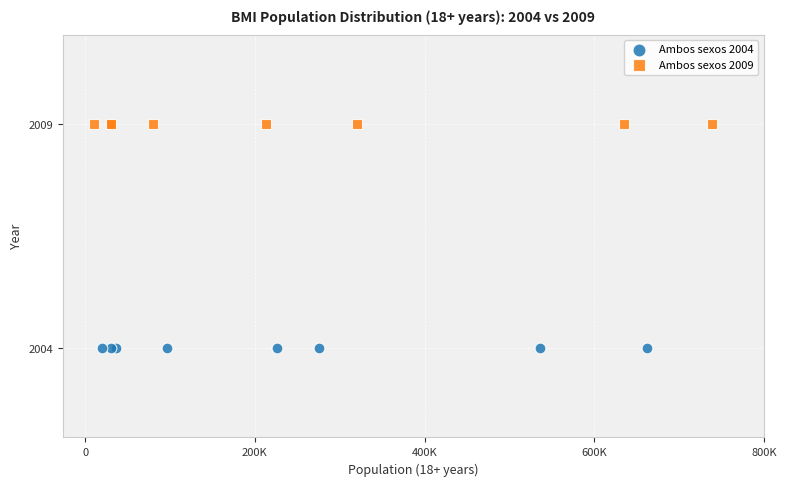

Which series reaches the maximum Y coordinate?

Ambos sexos 2009